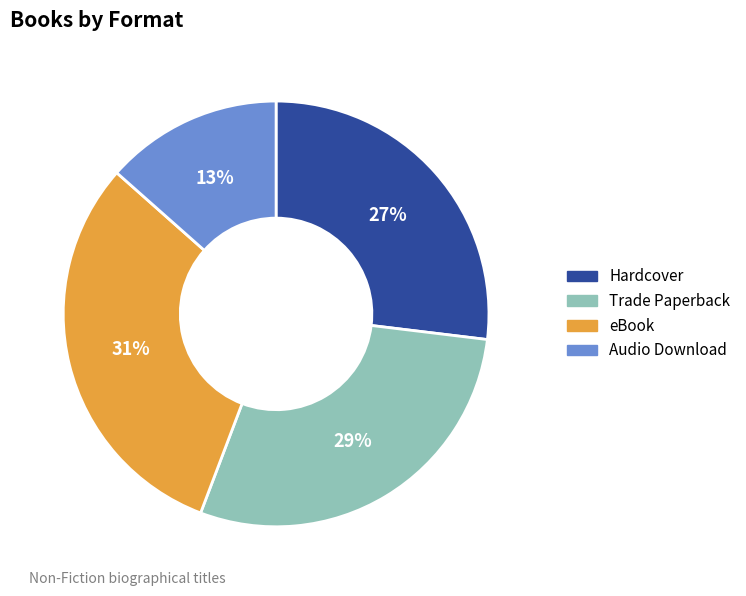

Is there any slice that represents more than half of the pie?

No